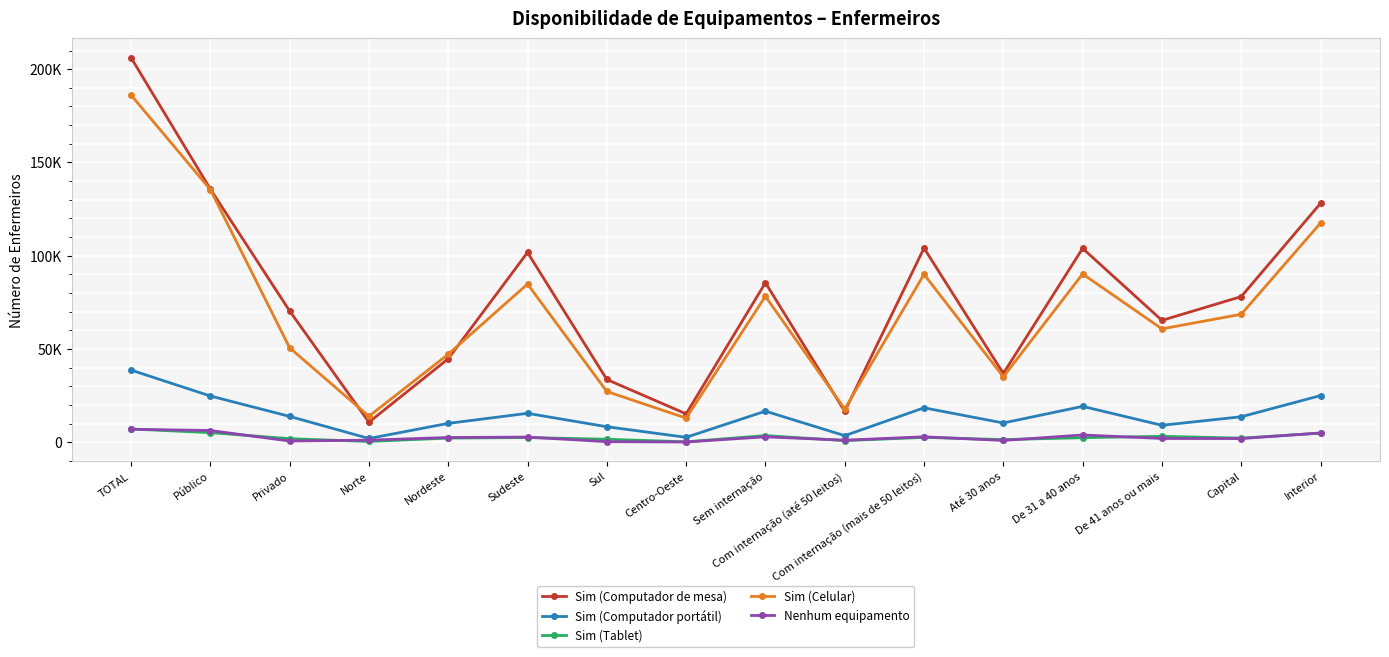

Rank the series by their maximum value, from lowest to highest.

Nenhum equipamento, Sim (Tablet), Sim (Computador portátil), Sim (Celular), Sim (Computador de mesa)